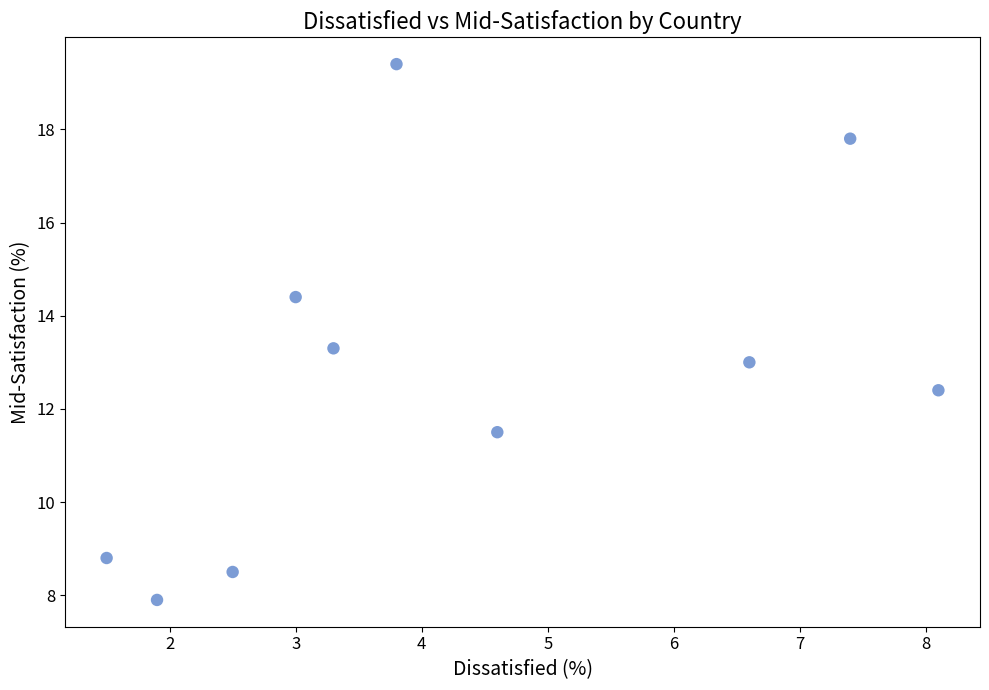

What is the range of X values (max minus min)?

6.6